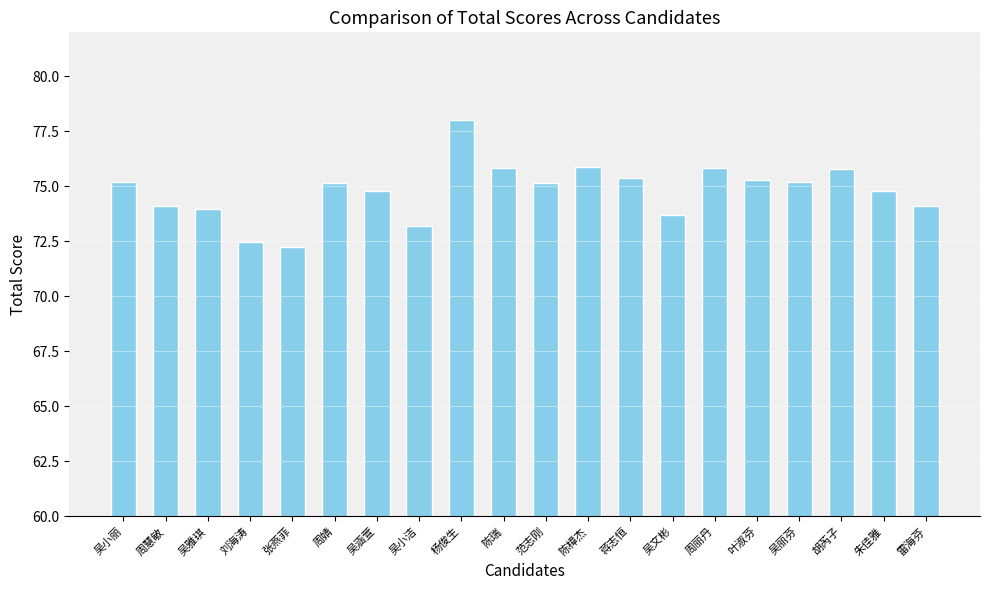

Read the value at 周婧.

75.2